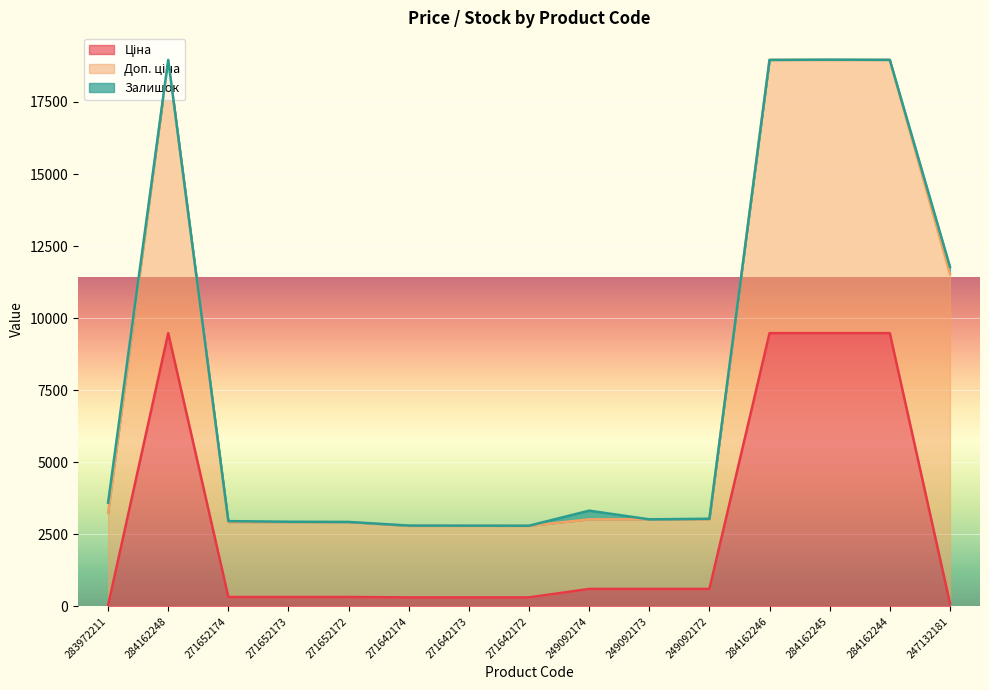

At which label is Залишок closest to 180?

247132181